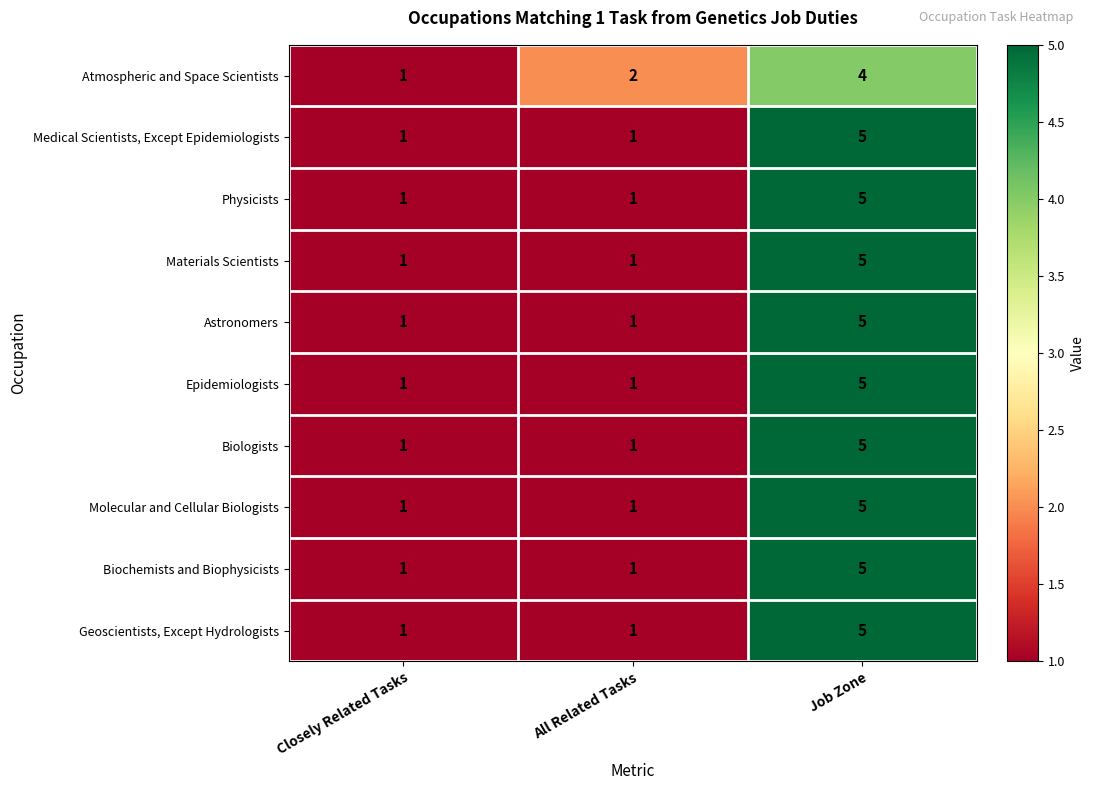

What is the highest value of the Geoscientists, Except Hydrologists series?

5